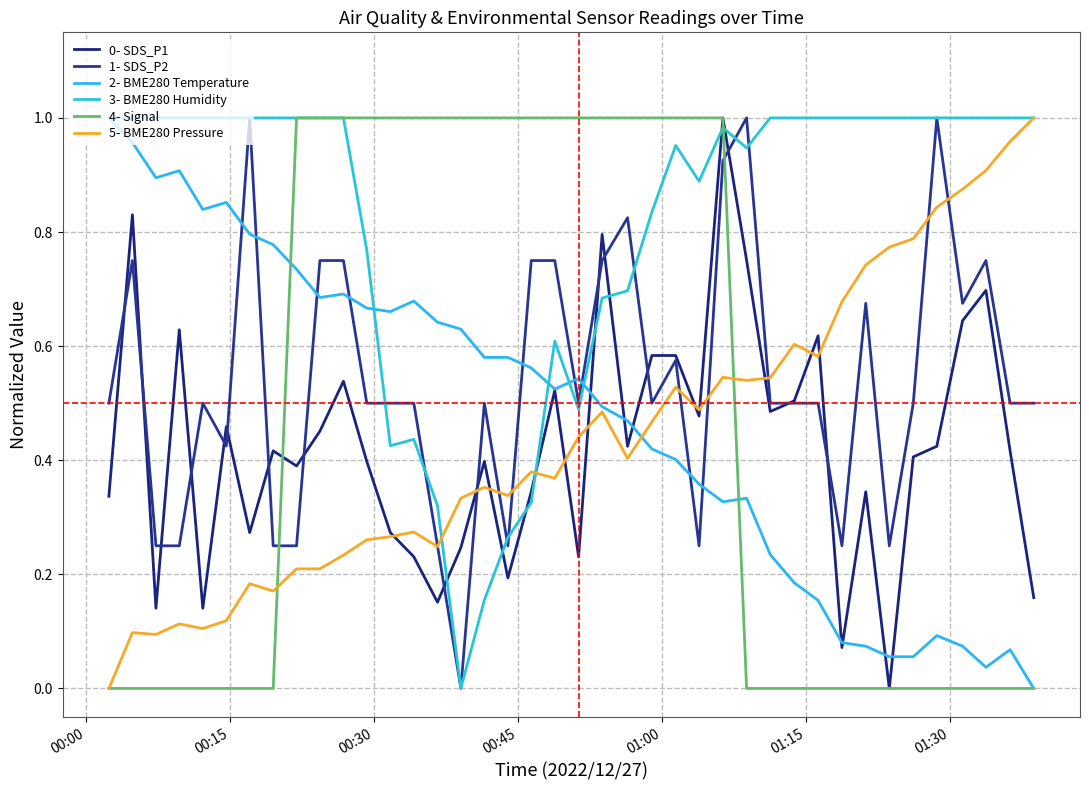

How many lines are shown in the chart?

6